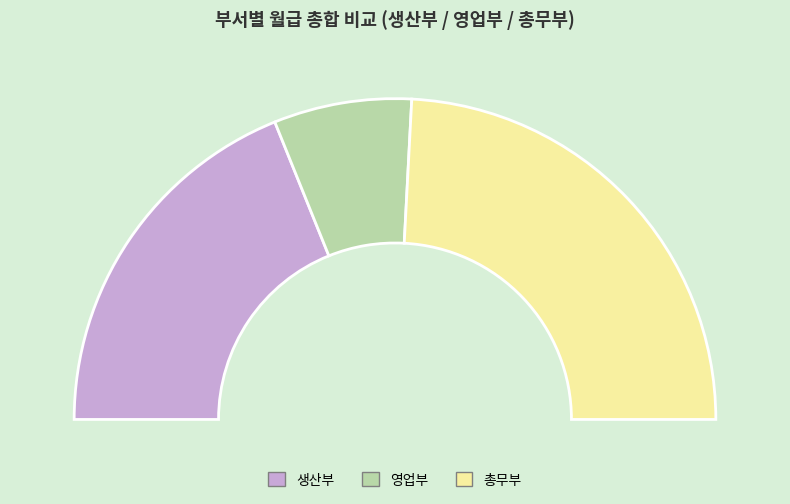

How much of the chart is everything except 총무부?

51.7%